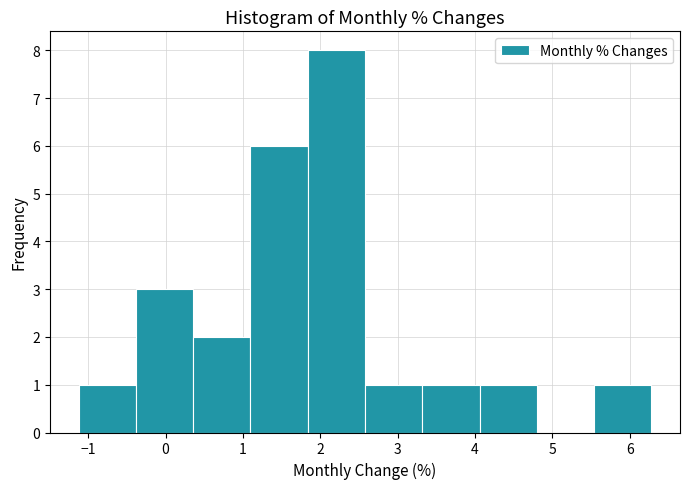

Reading left to right, transcribe this chart: for each bar, give the range it covers on the x-axis and its height. Neither the bar edges nor the heights are printed on the chart, so give them approximately, as read against the axes.

-1.1 to -0.4: 1
-0.4 to 0.4: 3
0.4 to 1.1: 2
1.1 to 1.8: 6
1.8 to 2.6: 8
2.6 to 3.3: 1
3.3 to 4.1: 1
4.1 to 4.8: 1
4.8 to 5.5: 0
5.5 to 6.3: 1